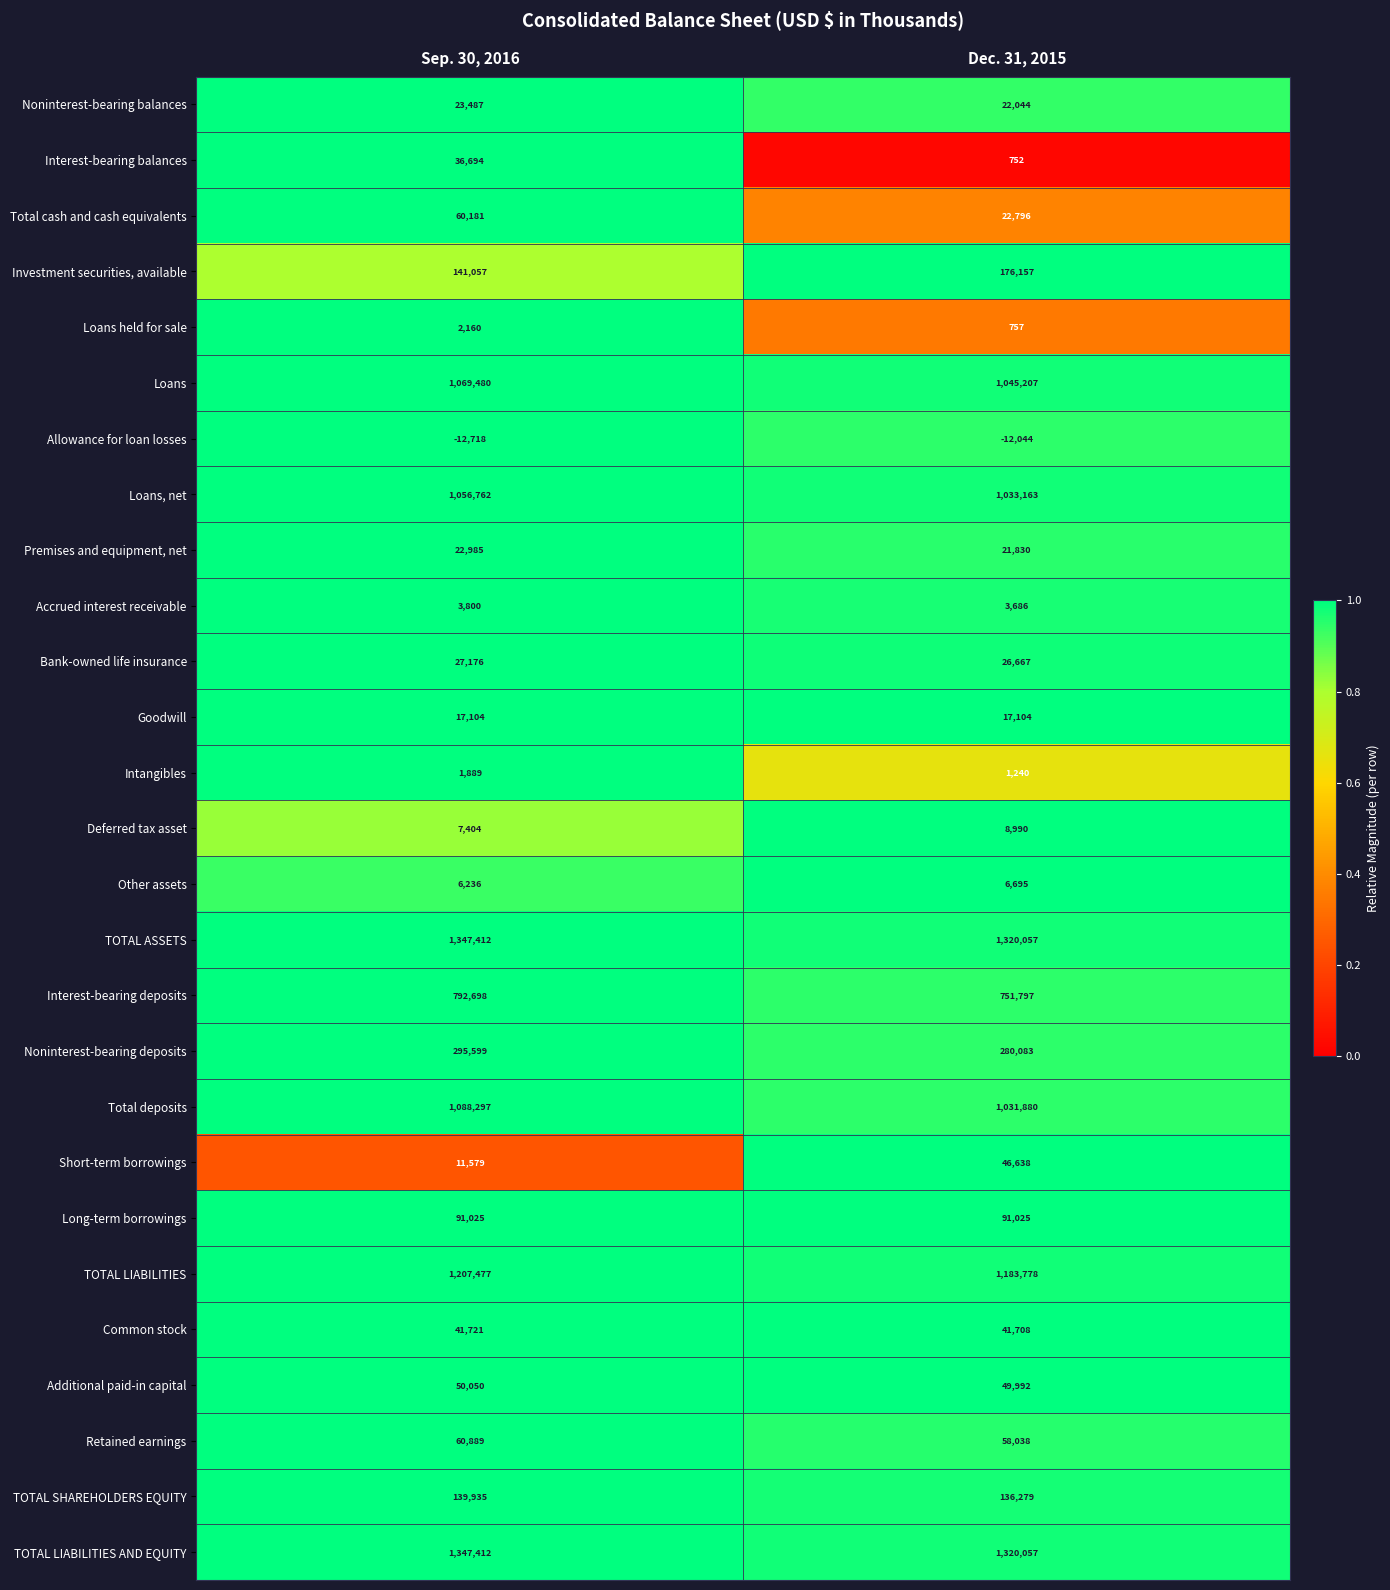

What is the sum of the TOTAL LIABILITIES AND EQUITY values at Dec. 31, 2015 and Sep. 30, 2016?

2667469